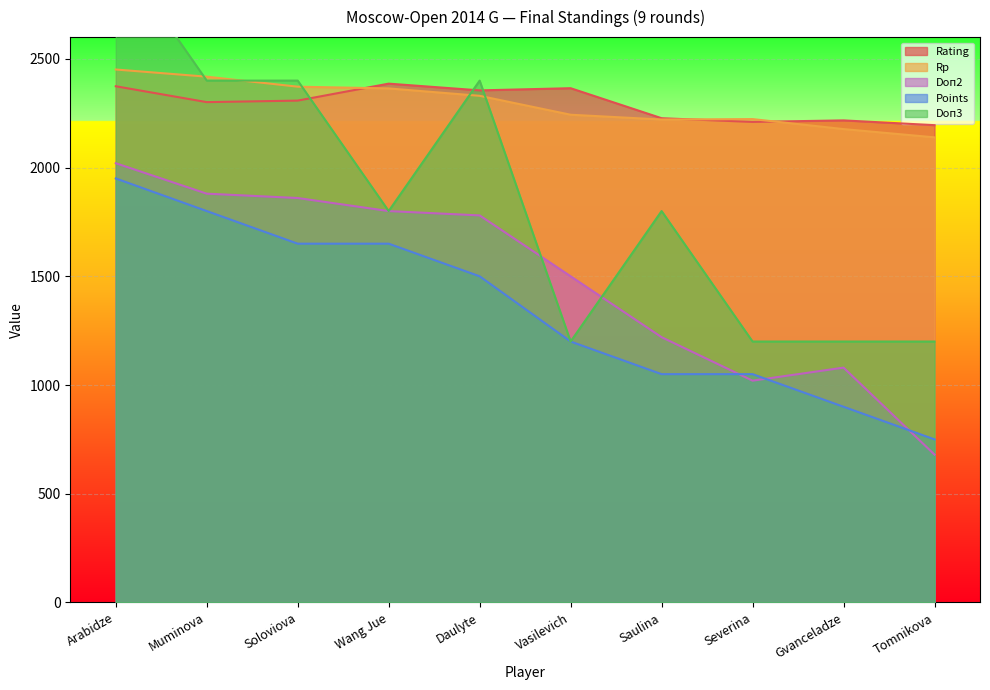

What are all the series names shown in the legend?

Rating, Points, Rp, Doп2, Doп3